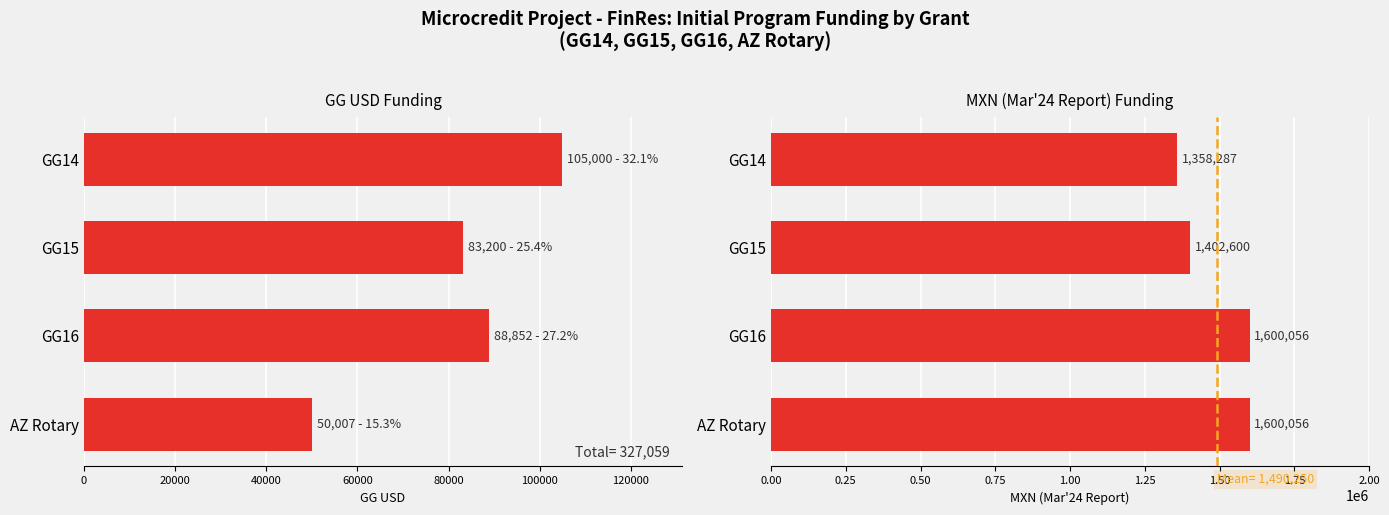

At how many categories does at least one series exceed 1279827?

4